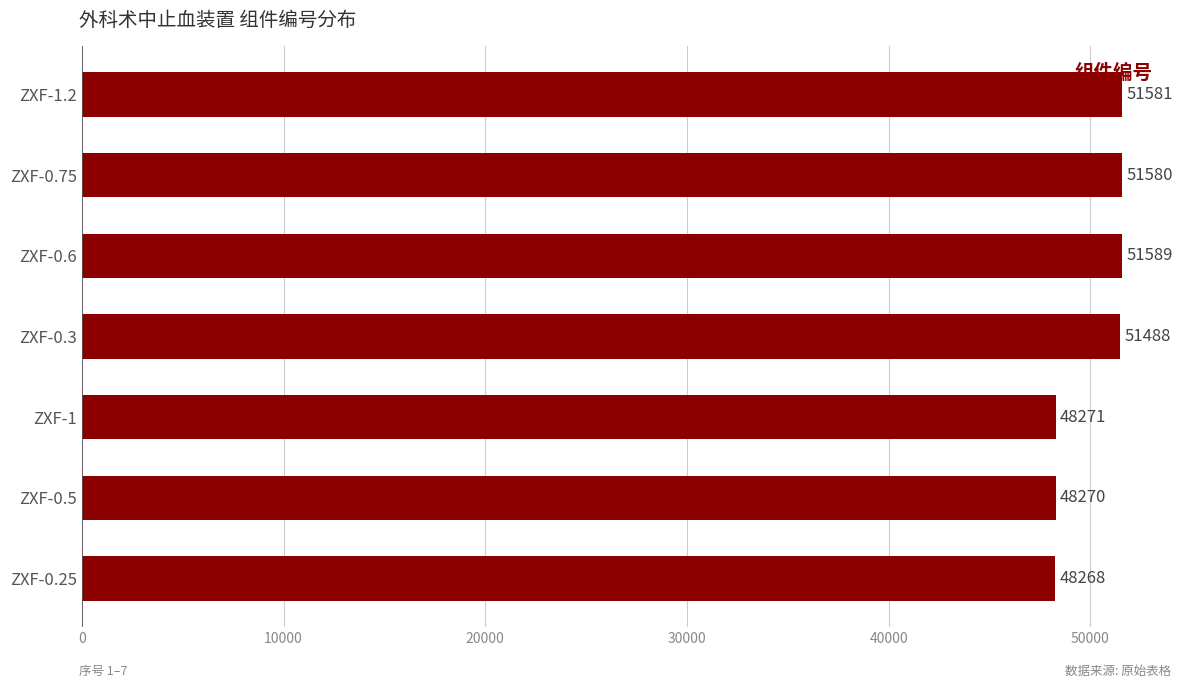

Is it true that the value at ZXF-0.6 is 51589?

True